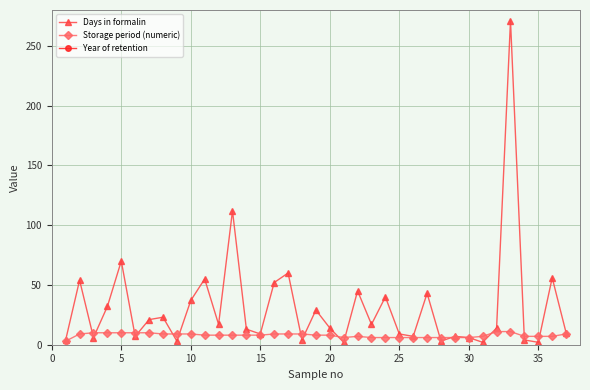

Reading left to right, what are all the values shown in this chart?

Days in formalin: 4	54	6	32	70	7	21	23	3	37	55	17	112	13	9	52	60	4	29	14	2	45	17	40	9	7	43	3	7	6	2	14	271	4	2	56	10
Storage period (numeric): 3	9	10	10	10	10	10	9	9	9	8	8	8	8	8	9	9	9	8	8	6	7	6	6	6	6	6	6	6	6	7	11	11	7	7	7	9
Year of retention: 2015	2006	2005	2005	2005	2005	2005	2006	2006	2006	2007	2007	2007	2007	2007	2006	2006	2006	2007	2007	2009	2008	2009	2009	2009	2009	2009	2009	2009	2009	2008	2004	2004	2008	2008	2008	2006